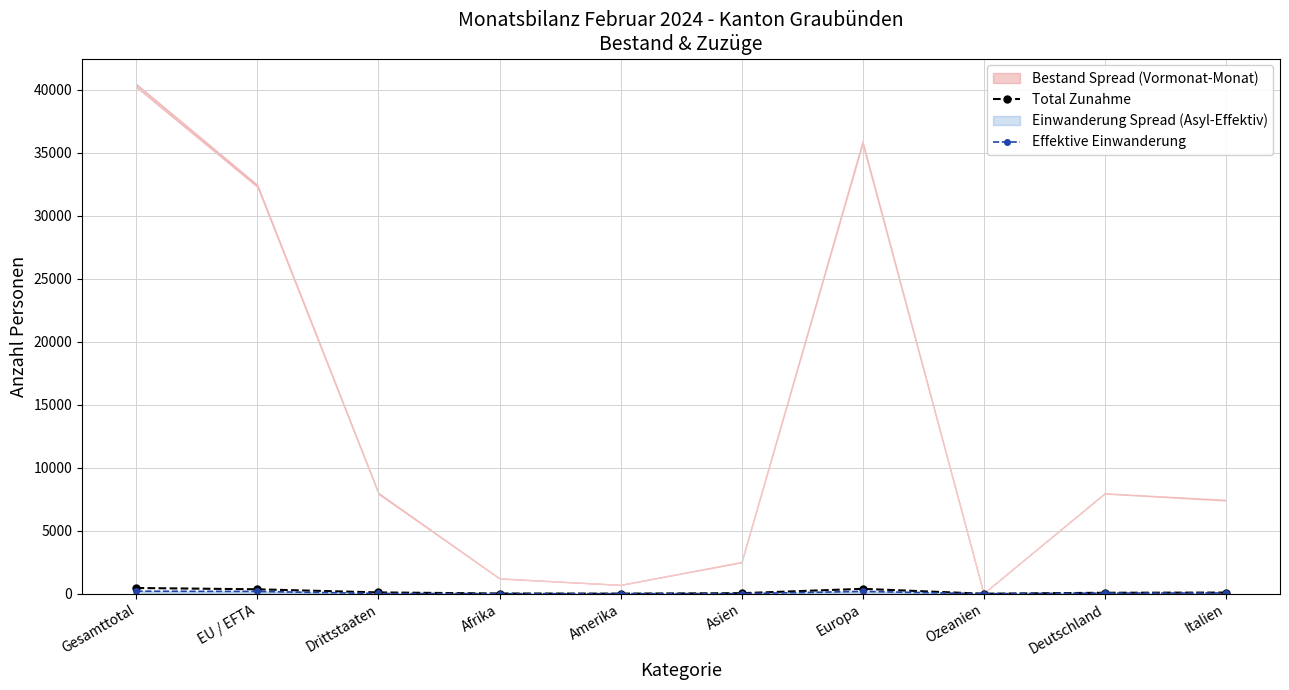

Reading right to left, list all the values displayed in this chart.

Total Zunahme: 92	76	1	388	42	7	17	104	351	455
Effektive Einwanderung: 57	47	1	184	8	5	3	19	182	201